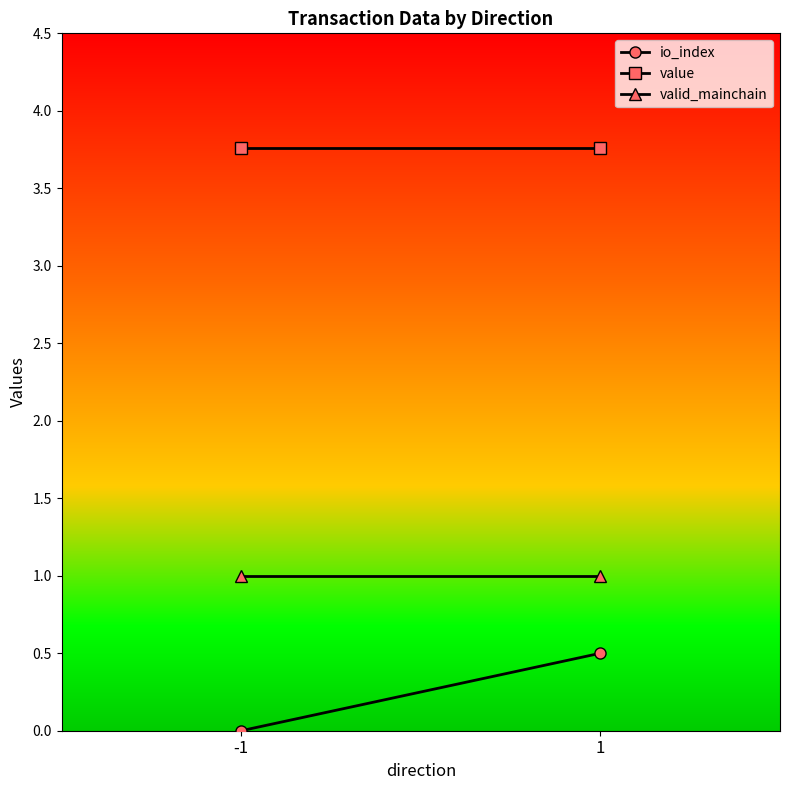

The value of value at 1 is 3.8. True or false?

True